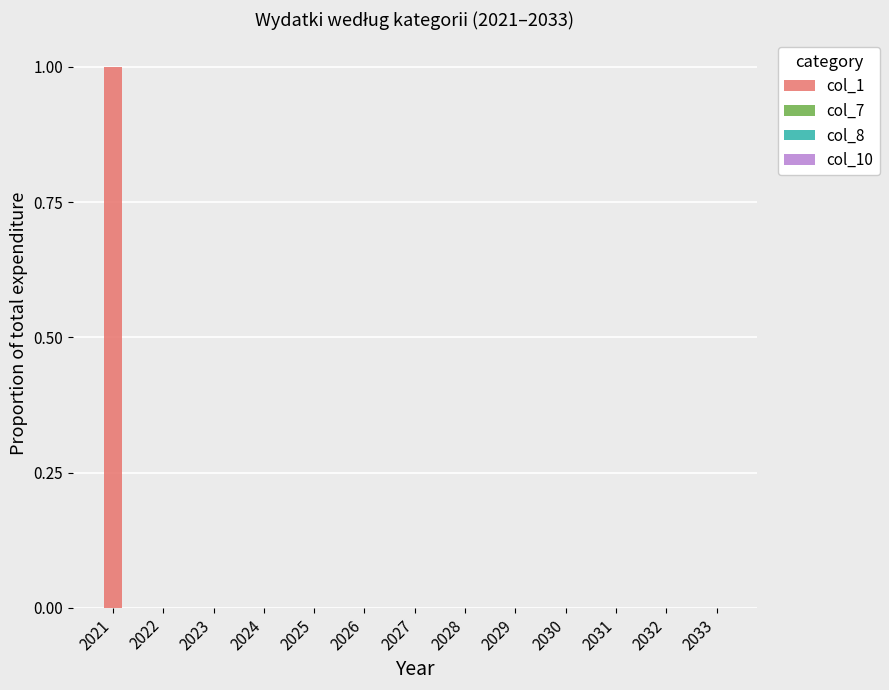

How many data points does each series have?

13